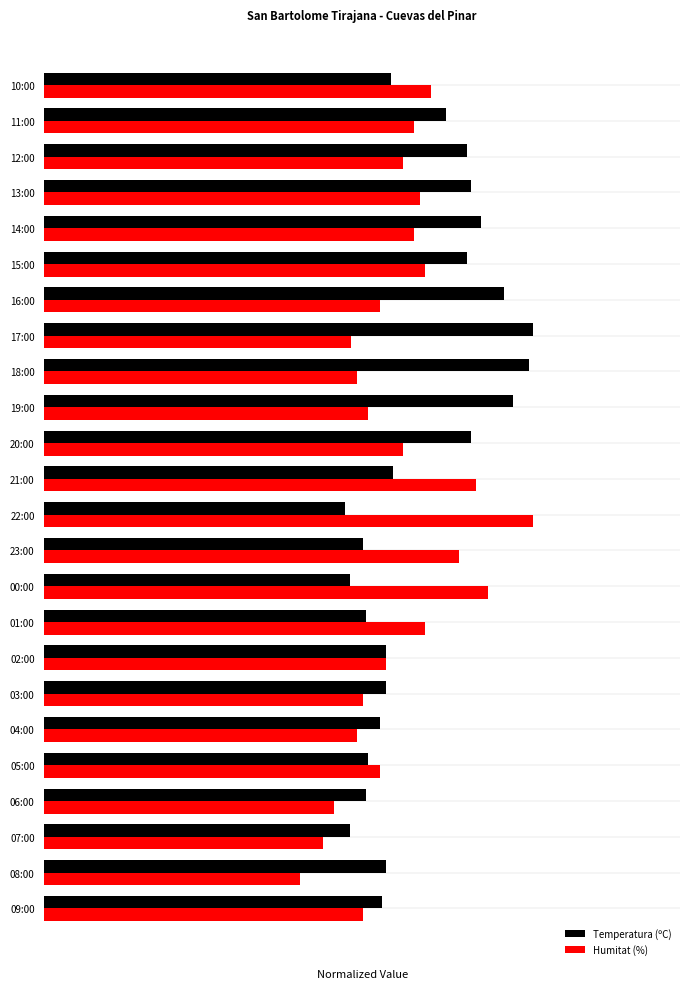

Which series has the largest total across all categories?

Temperatura (ºC)